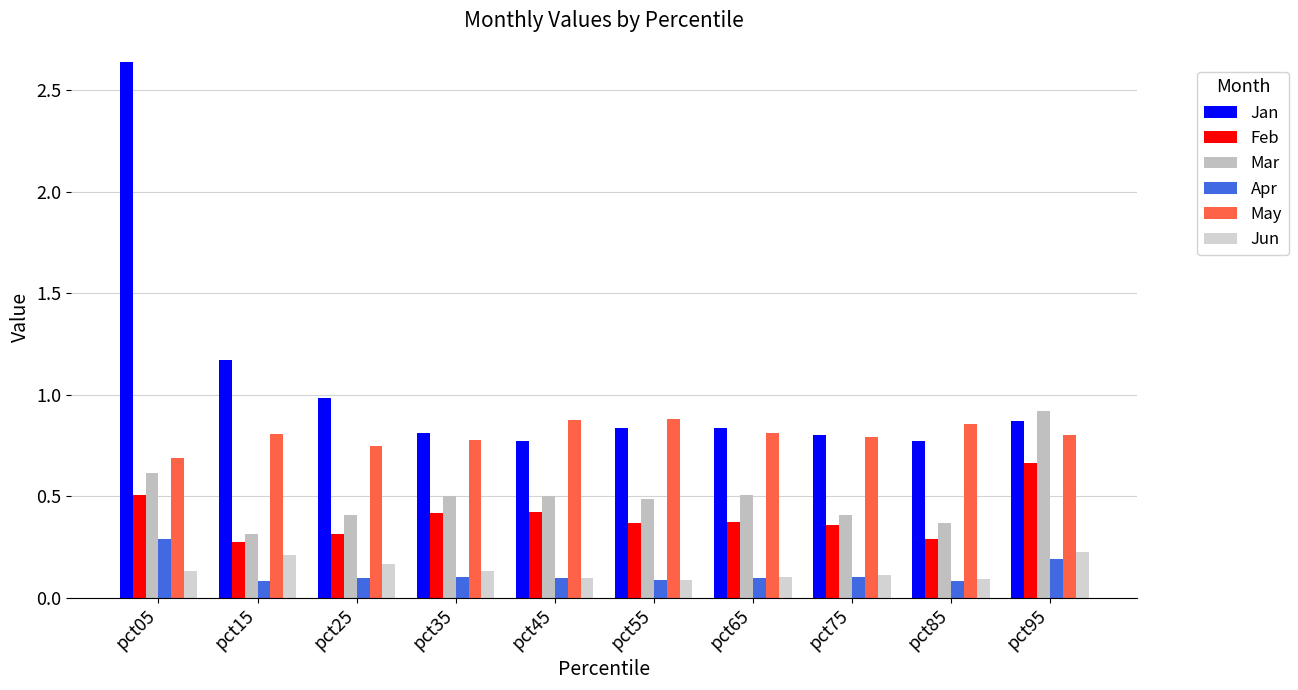

What is the sum of the Mar values at pct95 and pct75?

1.3